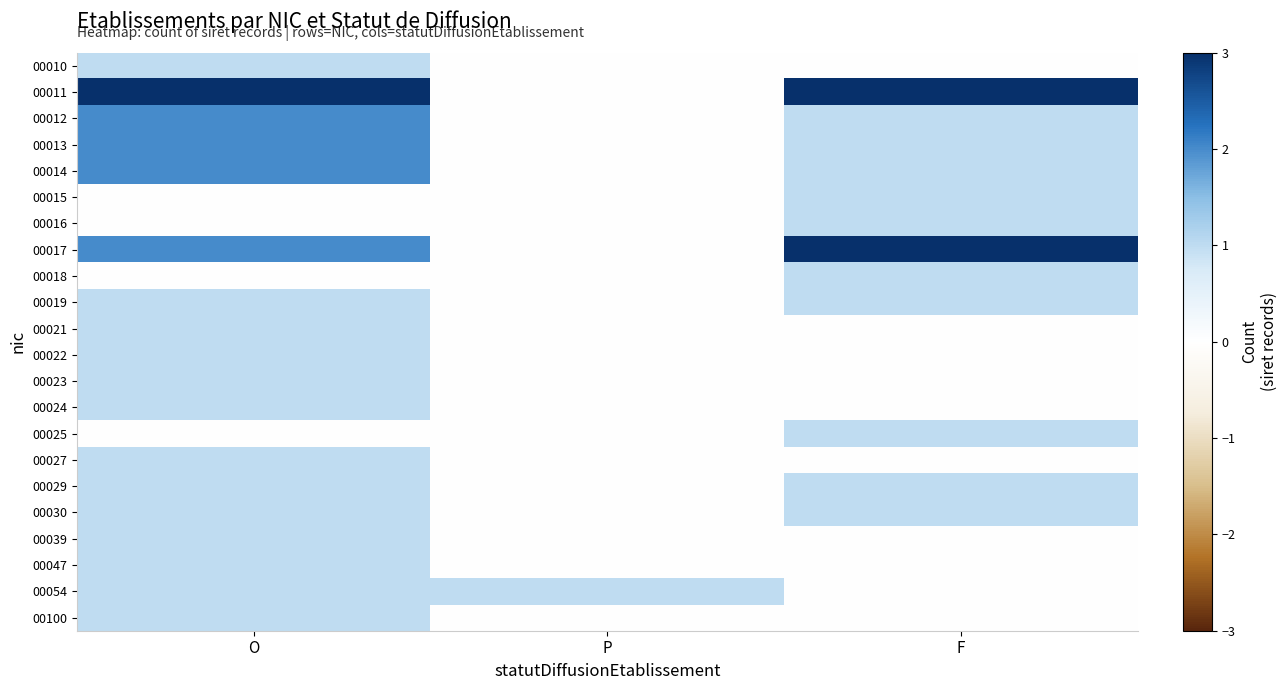

At which category is the sum across all series the highest?

O